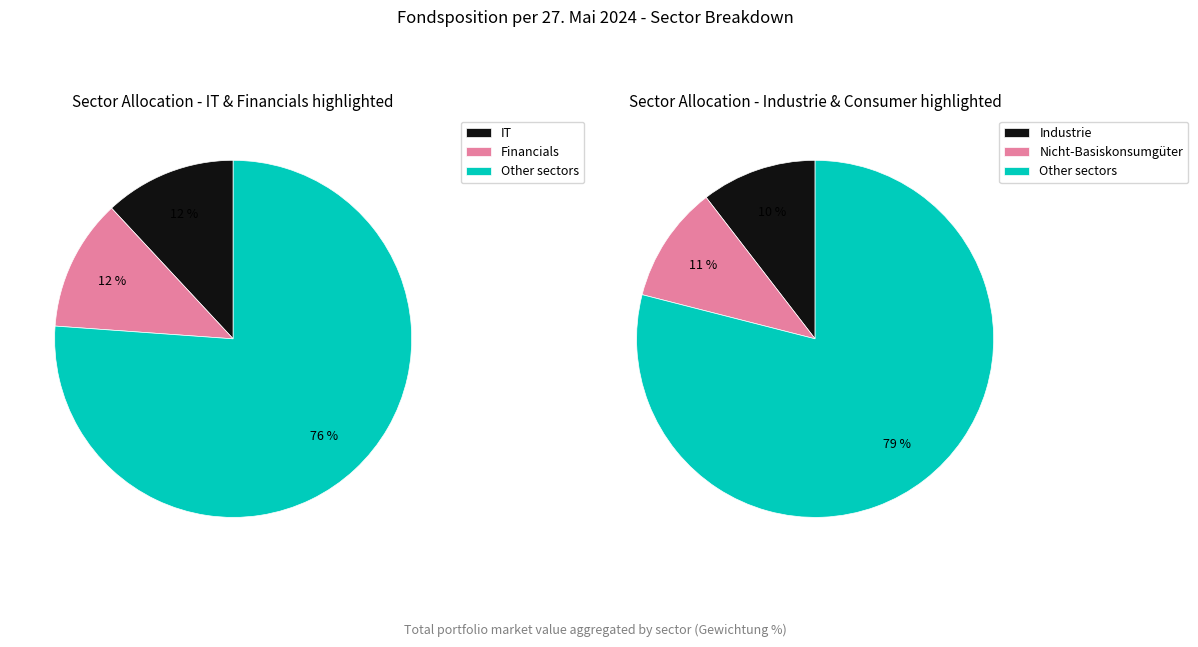

To the nearest percent, what is the combined percentage of IT and Financials?

24%